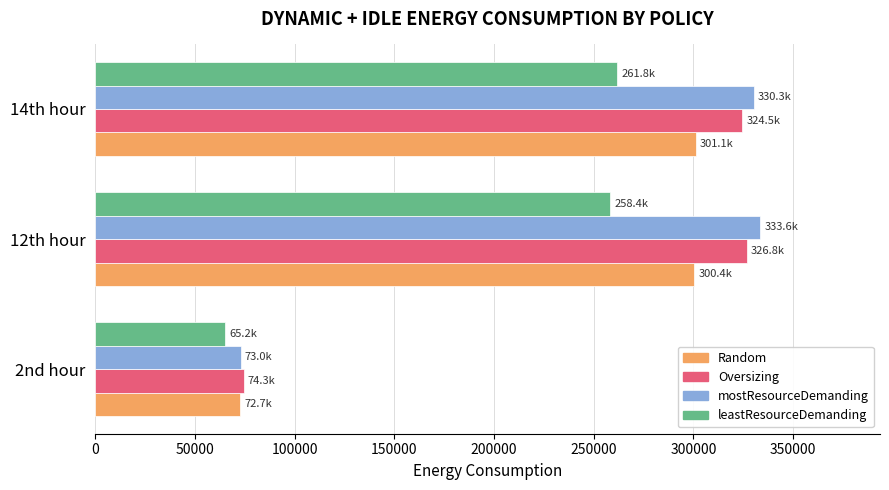

What value does the leastResourceDemanding series have at 14th hour?

261797.4